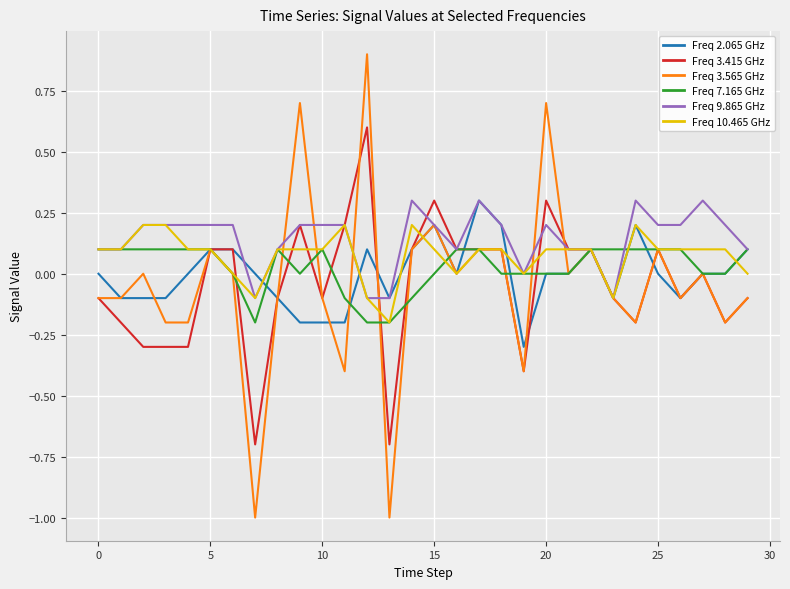

Which series has the largest range (max minus min)?

Freq 3.565 GHz